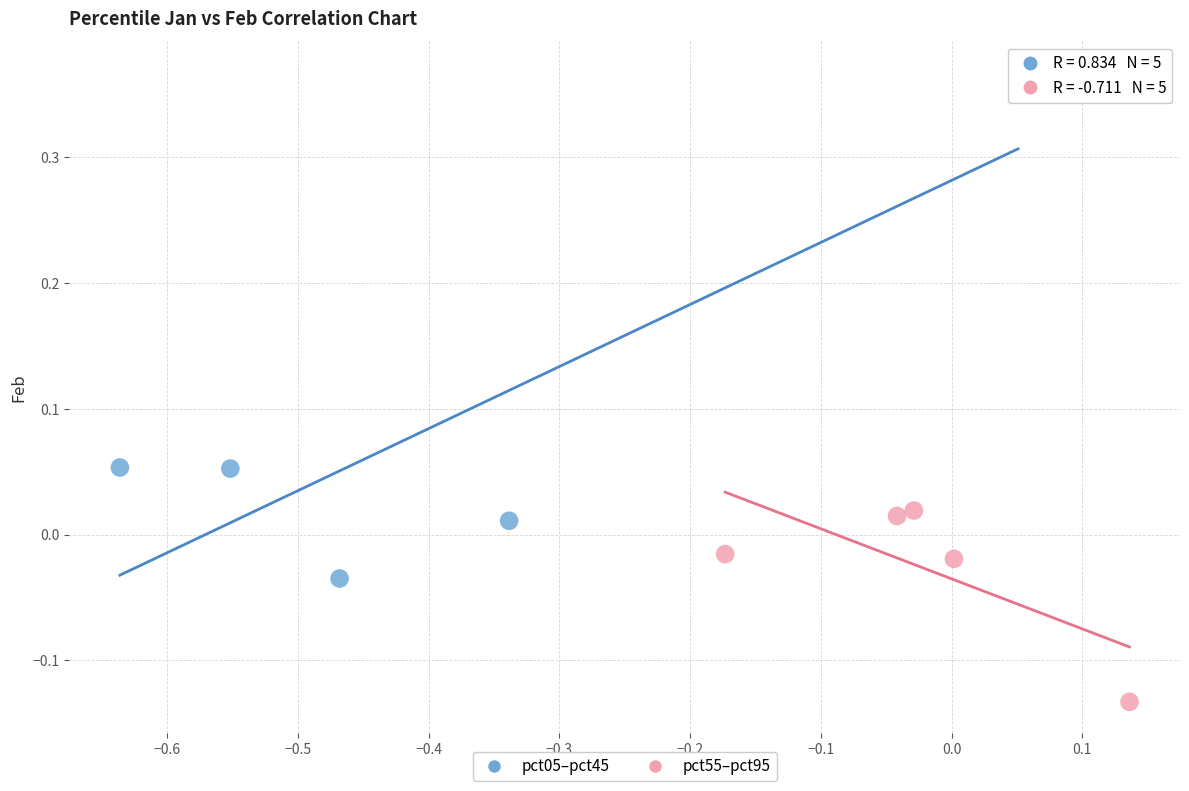

Which series reaches the minimum Y coordinate?

pct55–pct95